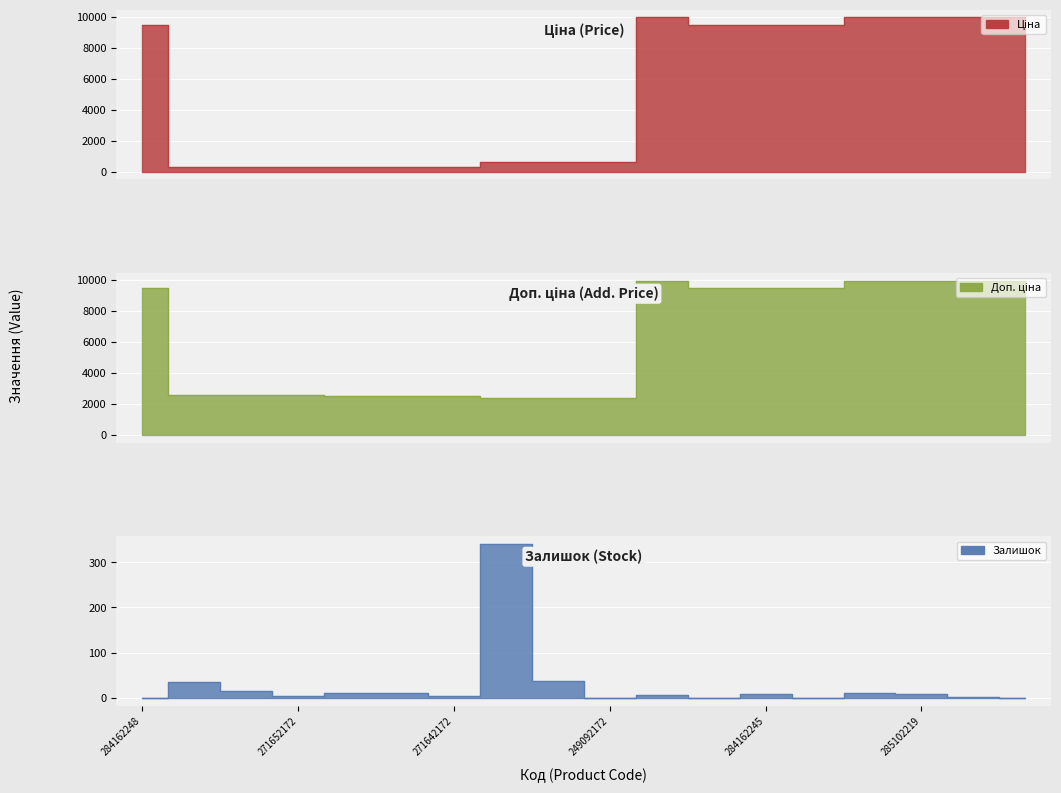

Is the value of Ціна at 284162248 greater than the value of Доп. ціна at 284162246?

No